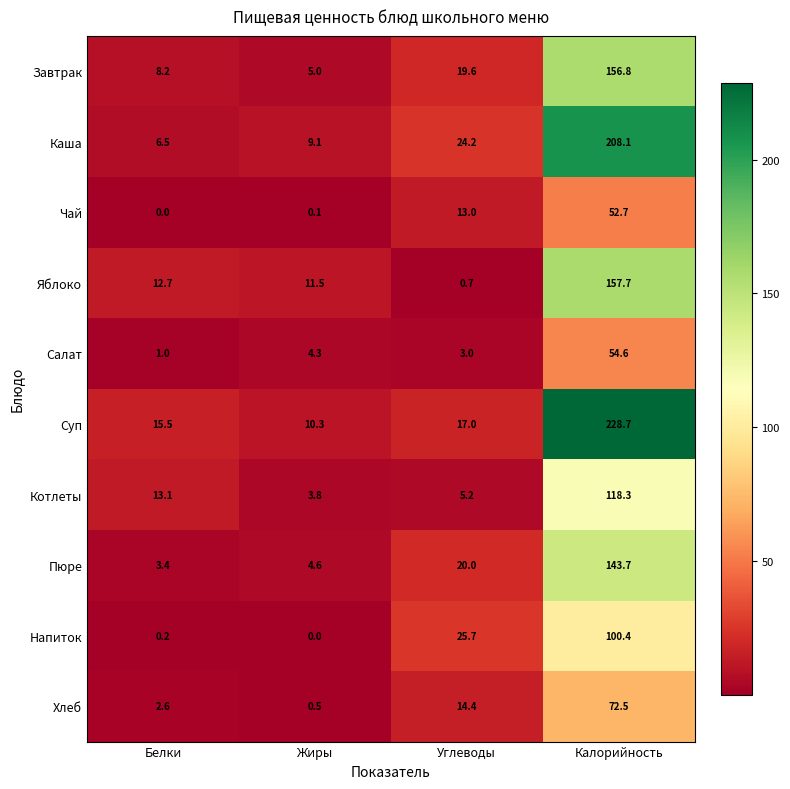

Is it true that Котлеты equals 13.1 at Белки?

True